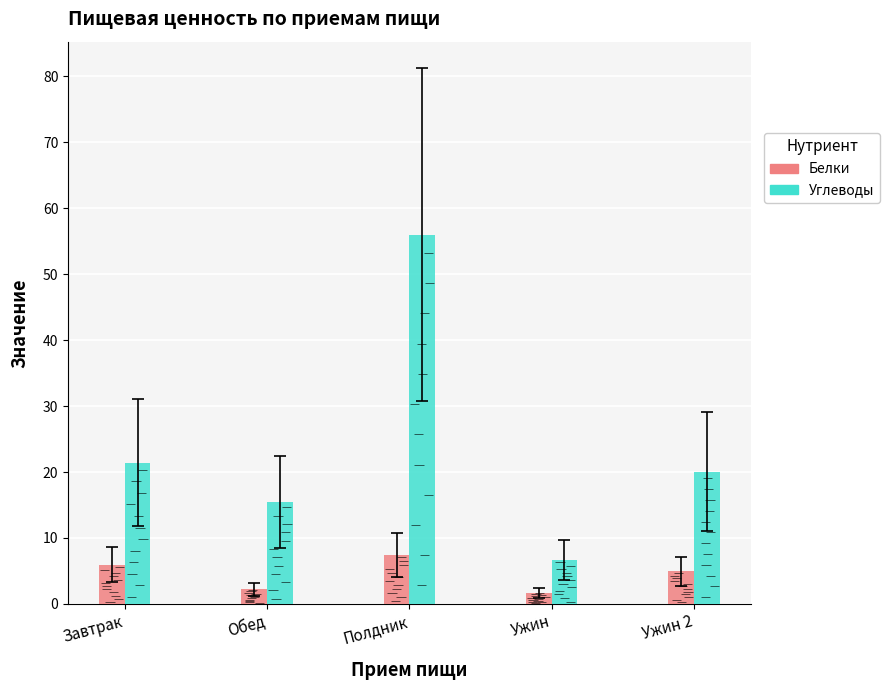

How many values in the Белки series are below 4?

2